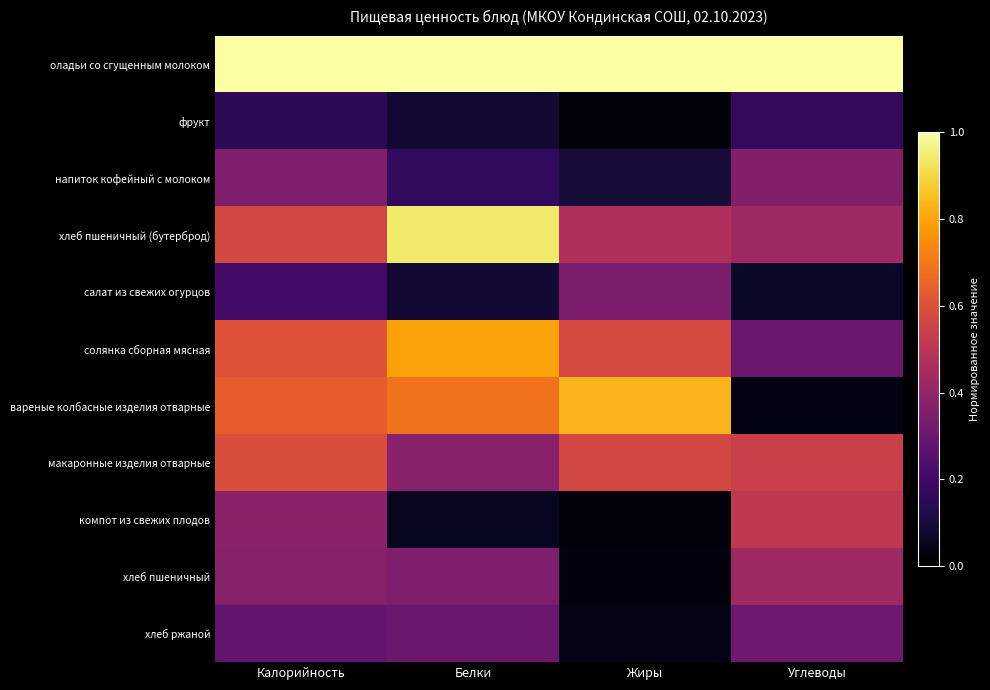

What is the greatest value displayed?

1.0